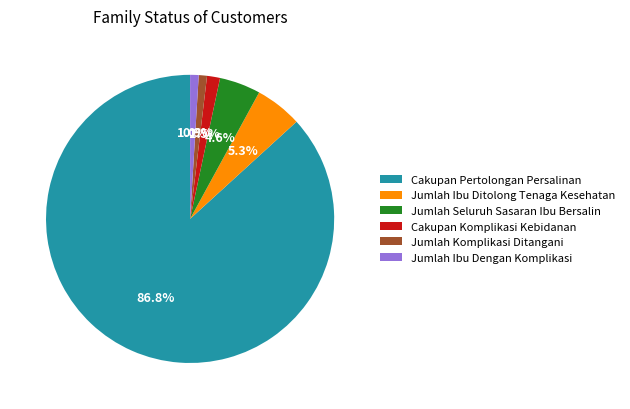

Count the number of slices in the pie.

6